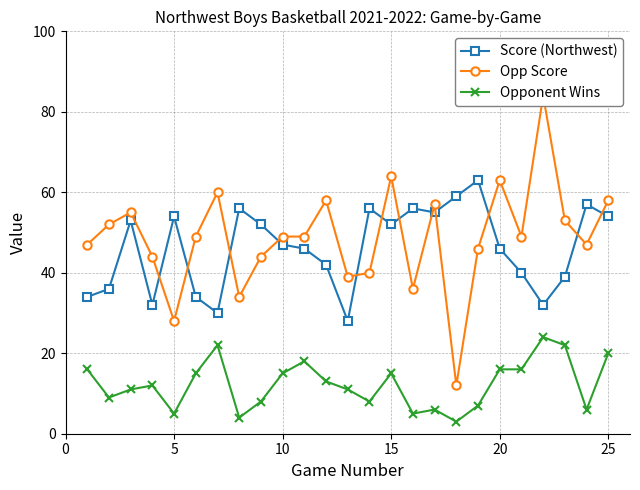

List the series in order of their peak value, lowest first.

Opponent Wins, Score (Northwest), Opp Score